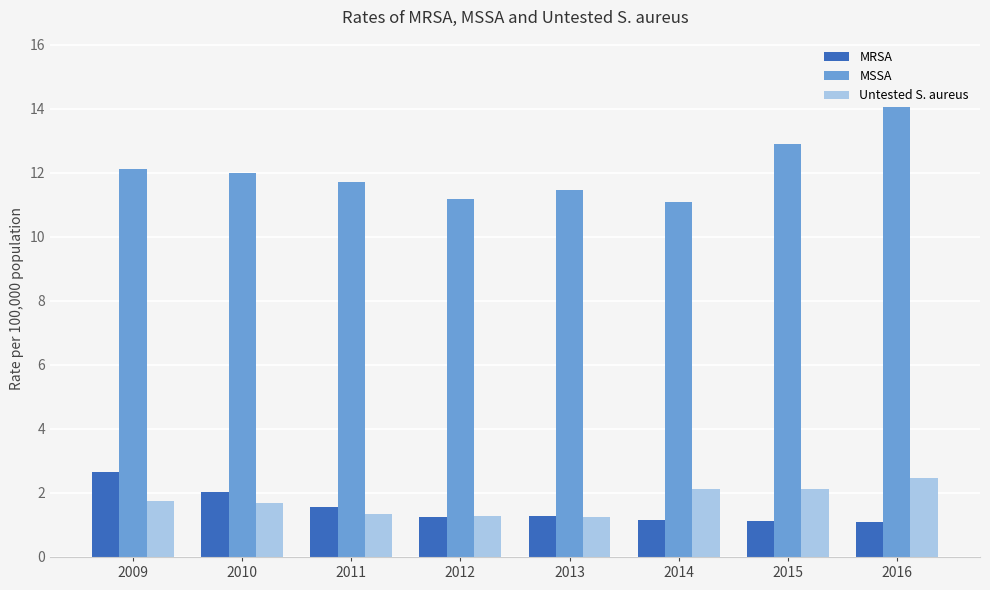

What is the difference between the second highest and minimum values in the Untested S. aureus series?

0.9